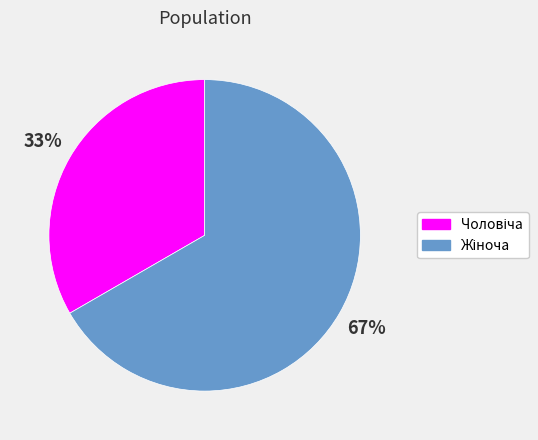

Is there any slice that represents more than half of the pie?

Yes